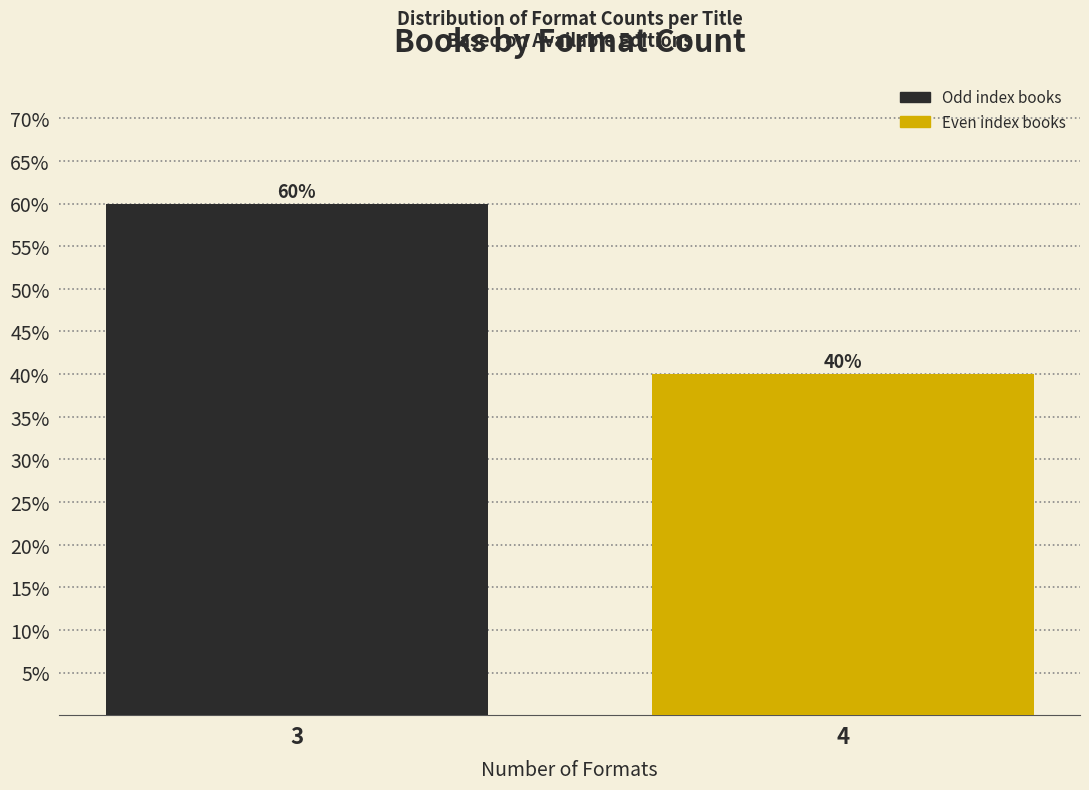

Reading right to left, extract all data points from this chart.

4=40	3=60